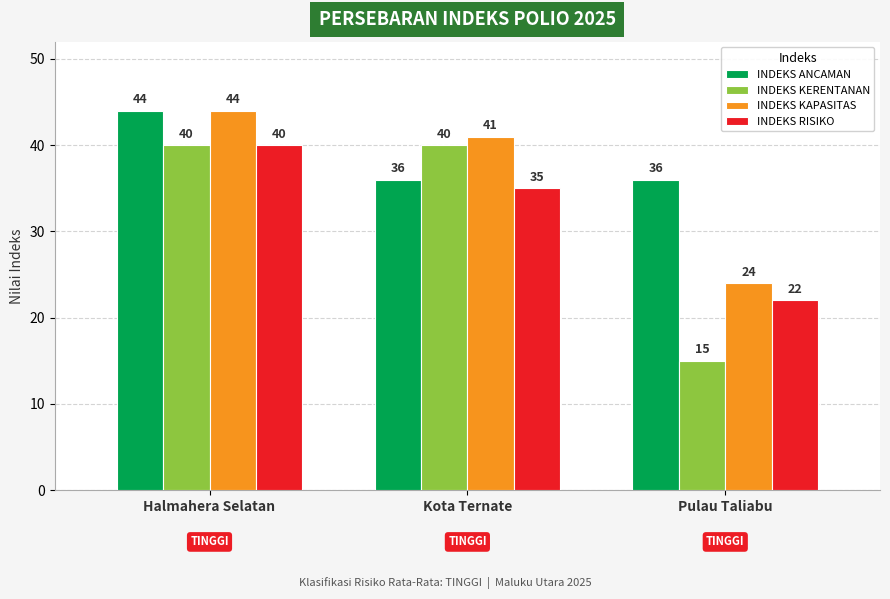

At Kota Ternate, list the series in order from largest to smallest.

INDEKS KAPASITAS, INDEKS KERENTANAN, INDEKS ANCAMAN, INDEKS RISIKO